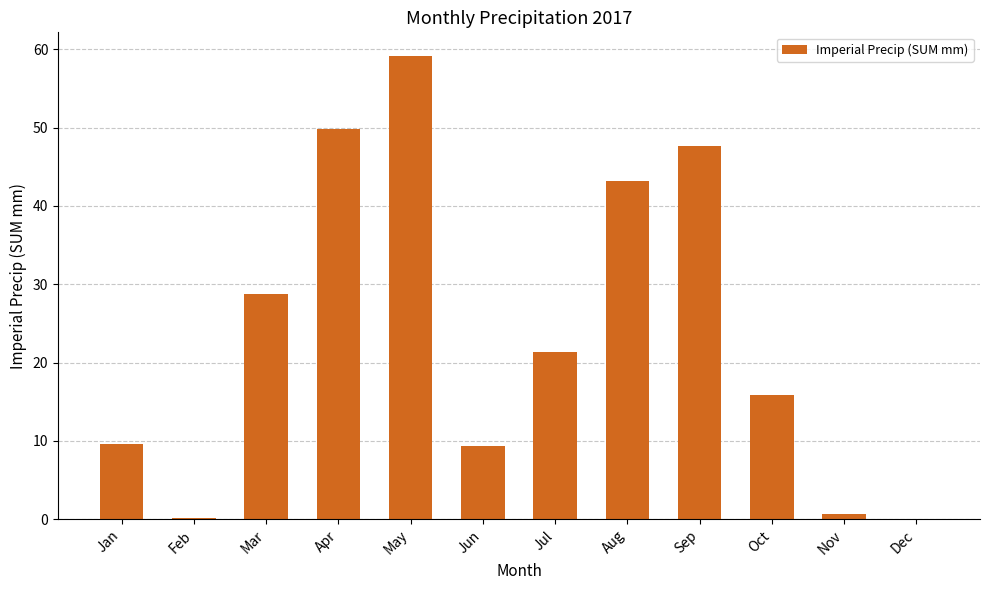

What is the sum of all values?

285.6